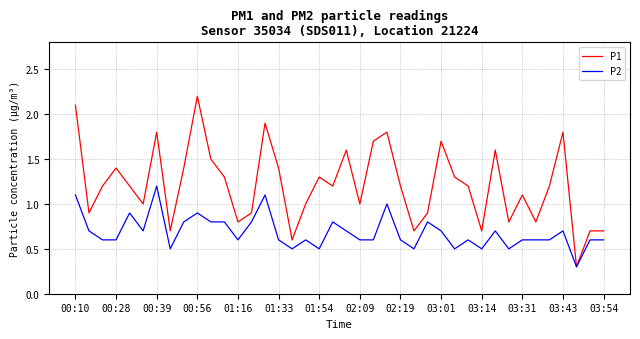

What are all the series names shown in the legend?

P1, P2